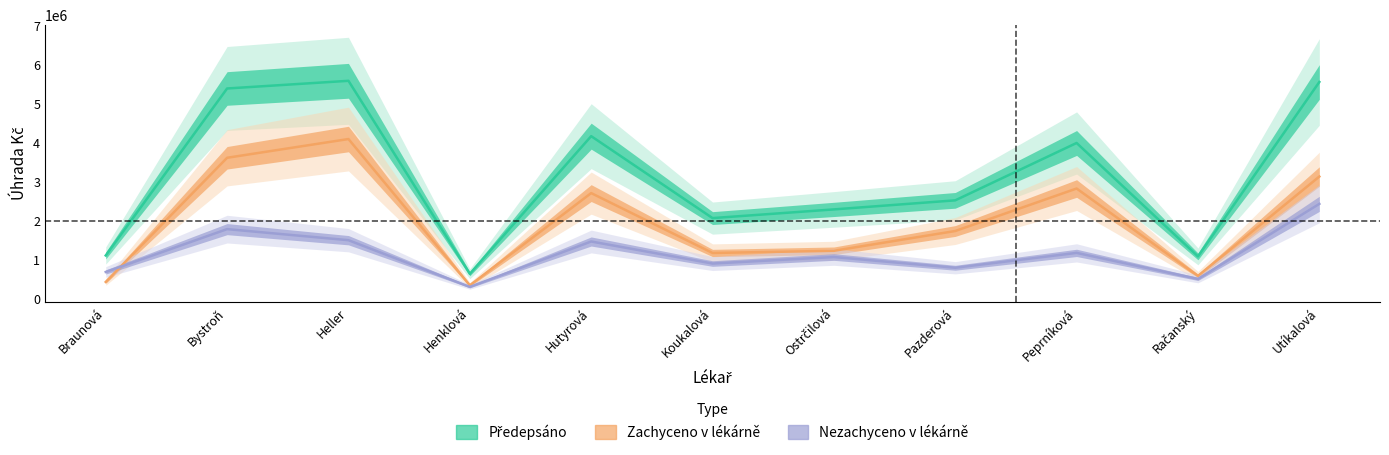

What is the maximum value shown in the chart?

5587430.0